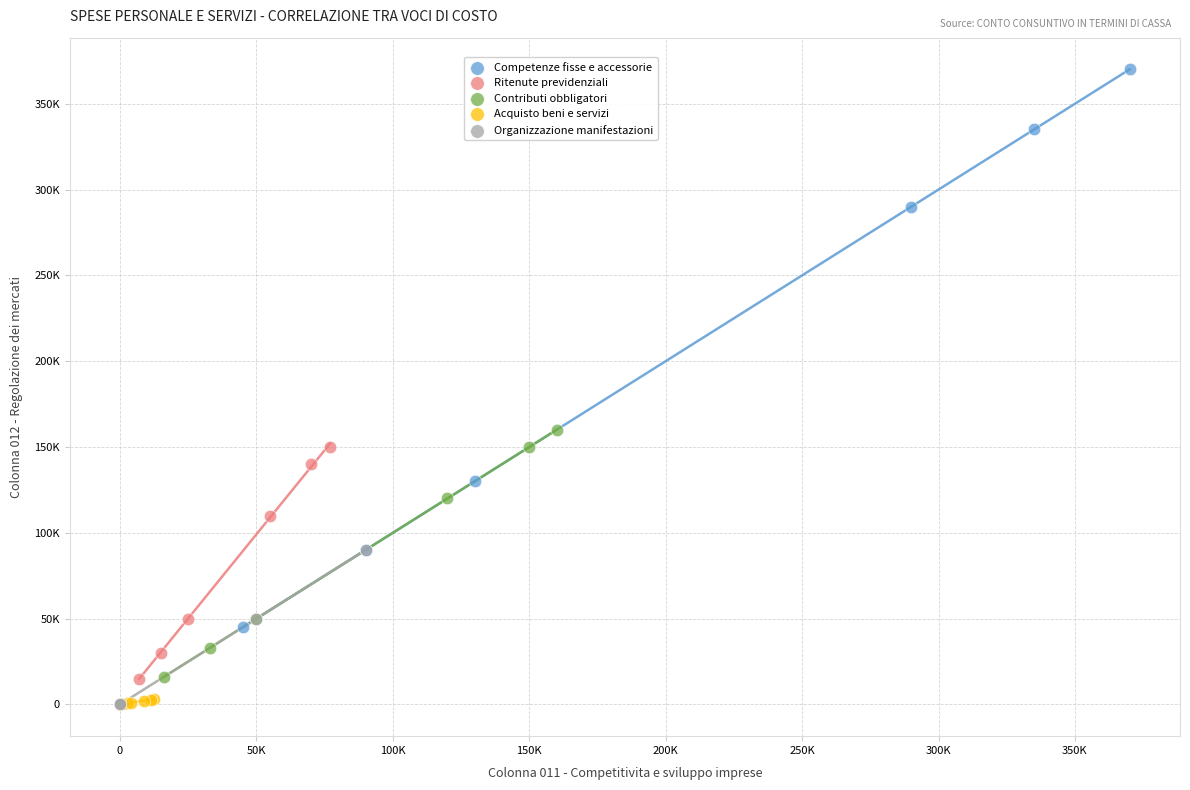

What are all the series names shown in the legend?

Competenze fisse e accessorie, Ritenute previdenziali, Contributi obbligatori, Acquisto beni e servizi, Organizzazione manifestazioni